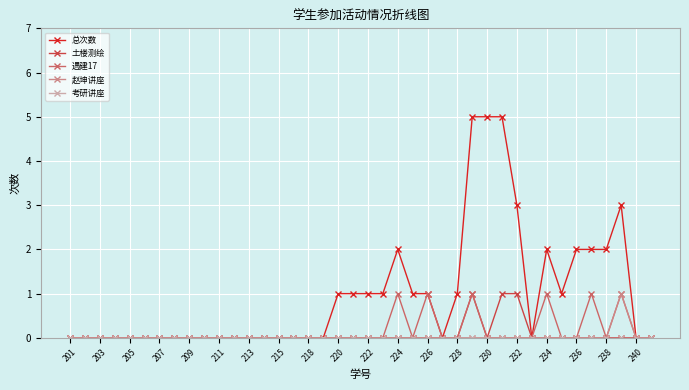

In 遇建17, how many points are higher than both neighbors (excluding endpoints)?

6